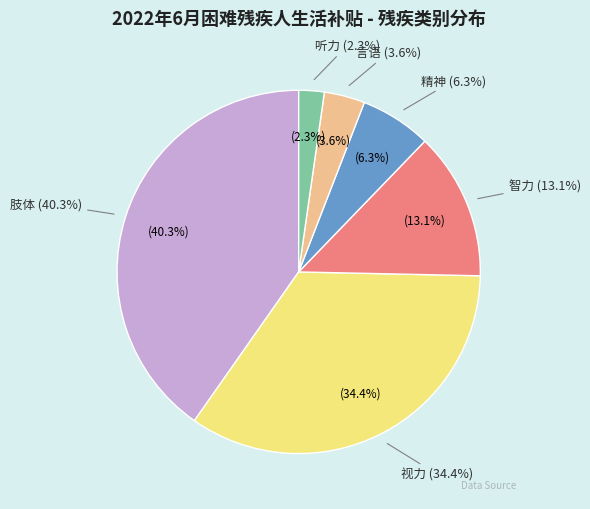

To the nearest percent, what is the average slice percentage?

17%